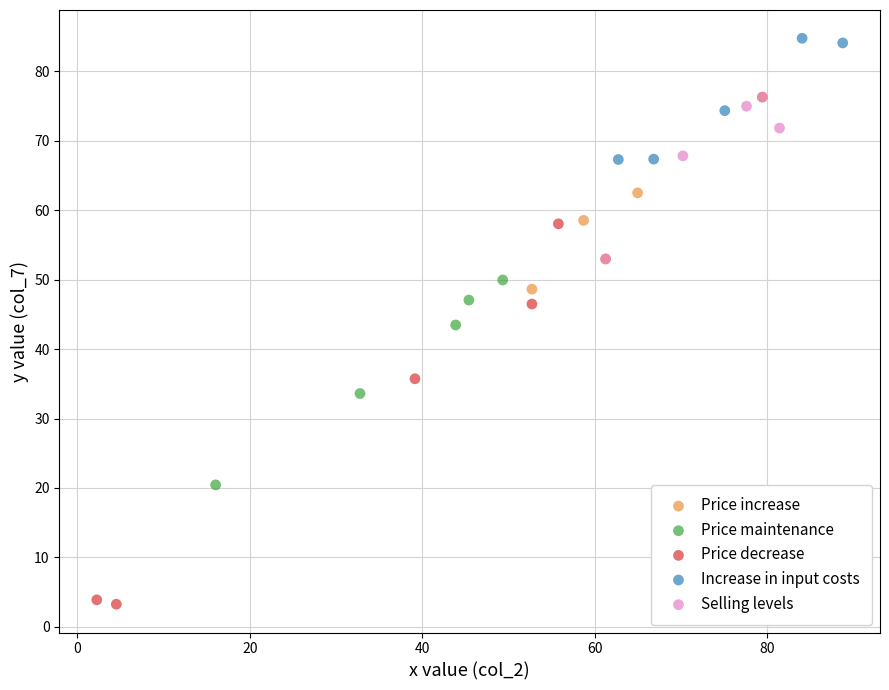

Which series has the widest spread of Y values?

Price decrease